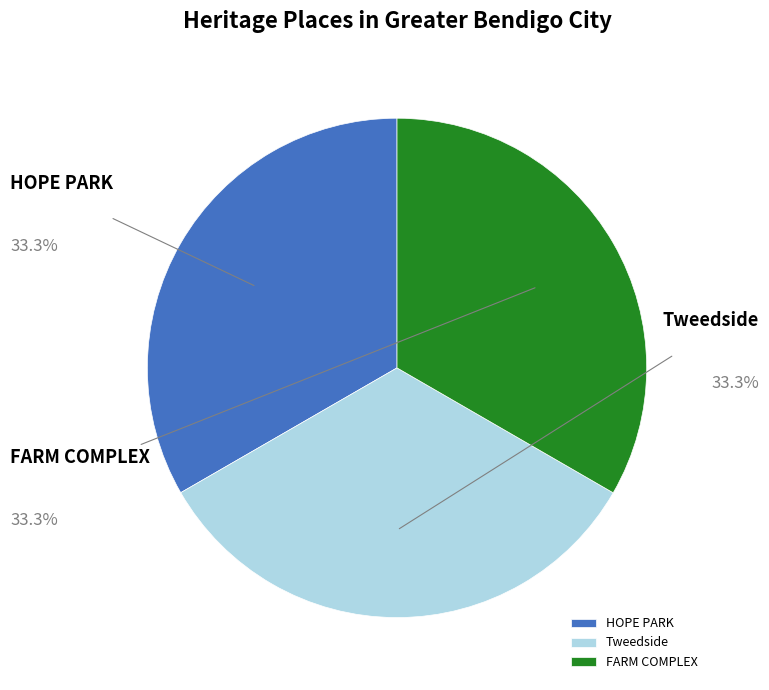

Which slice is the smallest?

HOPE PARK